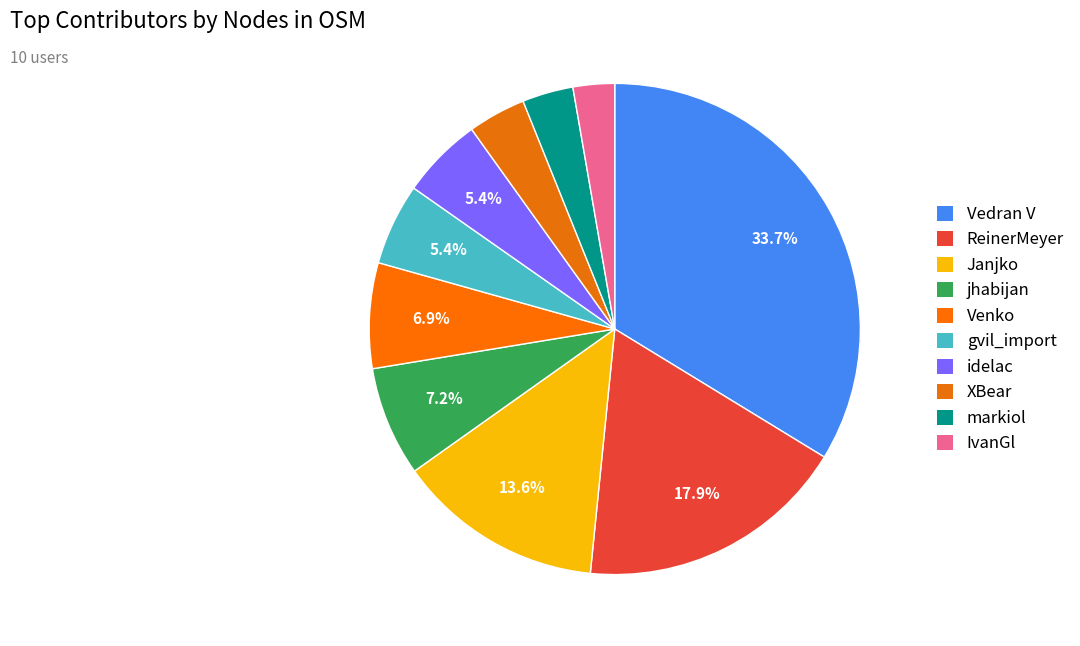

Count the number of slices in the pie.

10